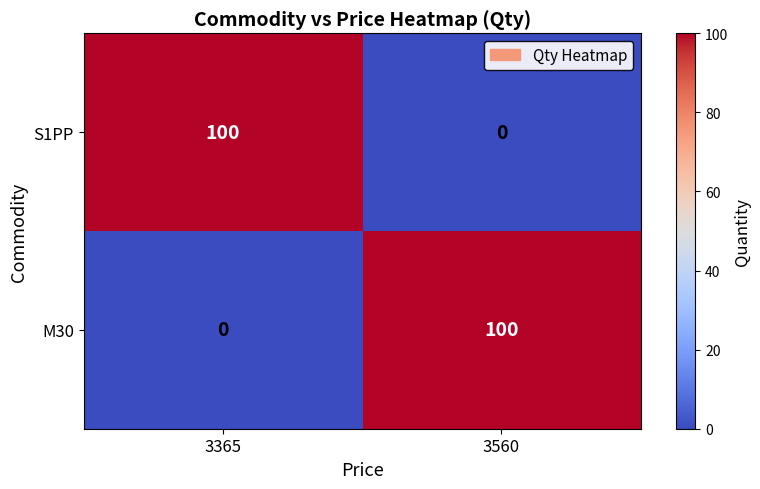

List the labels in order of M30 value, largest first.

3560, 3365